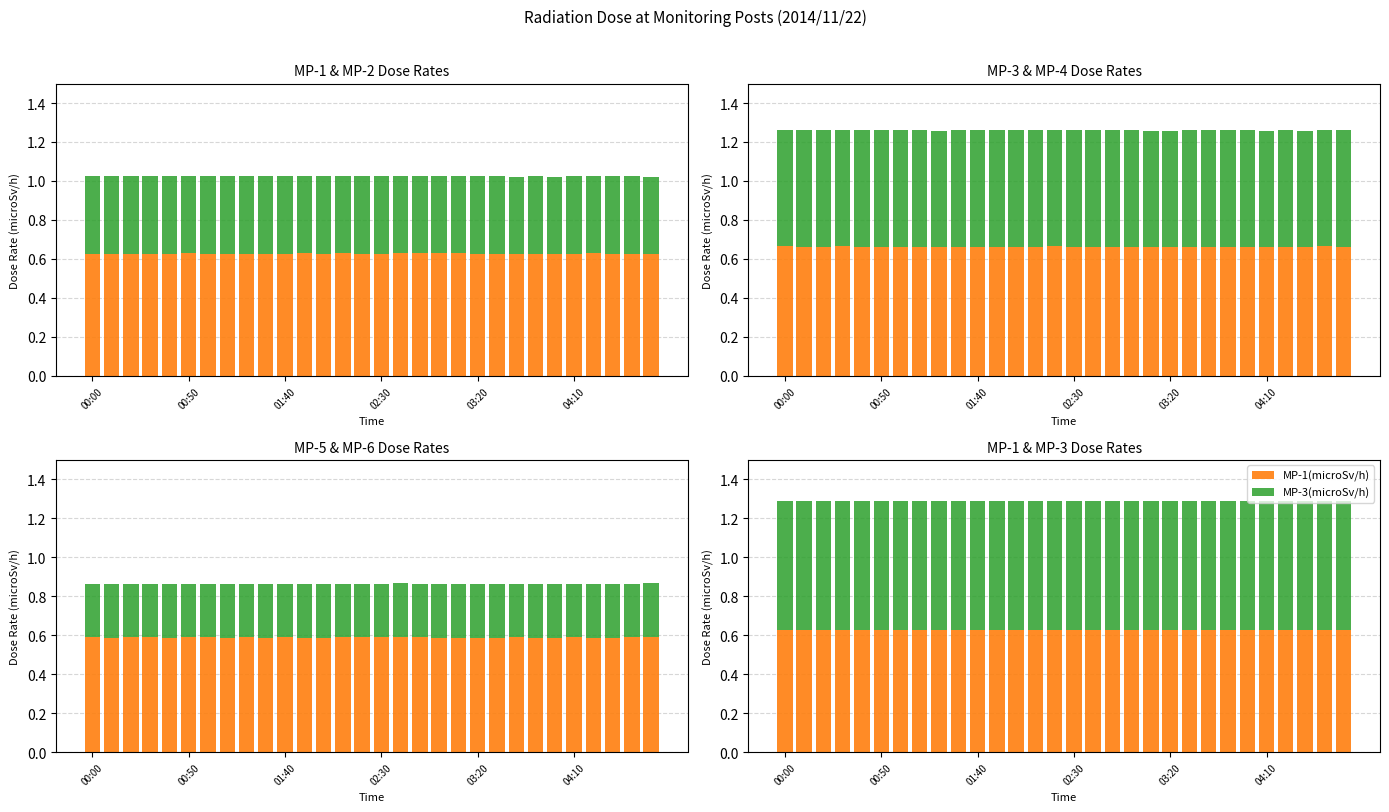

What is the maximum value shown in the chart?

0.7